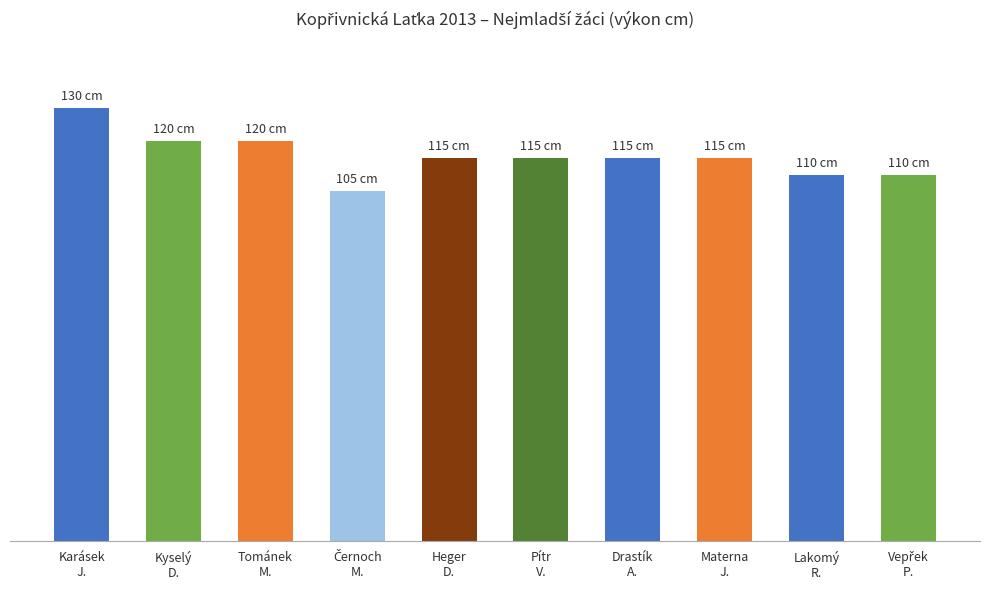

Rank the categories by value from lowest to highest.

Černoch
M., Lakomý
R., Vepřek
P., Heger
D., Pítr
V., Drastík
A., Materna
J., Kyselý
D., Tománek
M., Karásek
J.